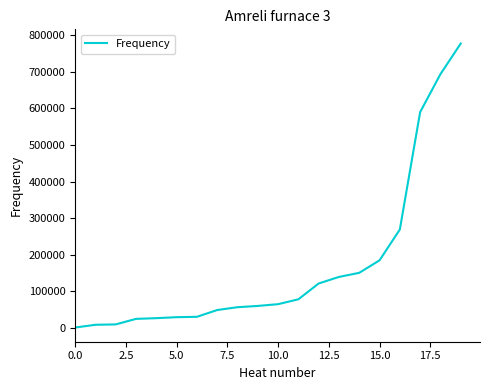

What is the maximum value shown in the chart?

777045